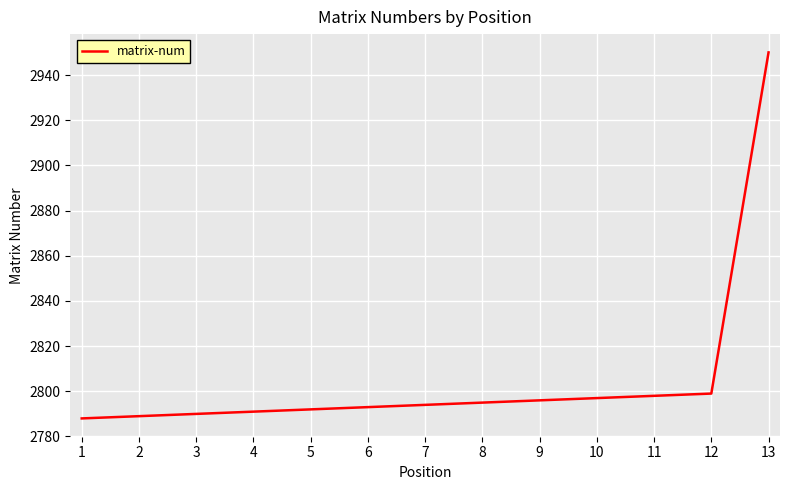

What is the ratio of the value at 10 to the value at 4?

1.0